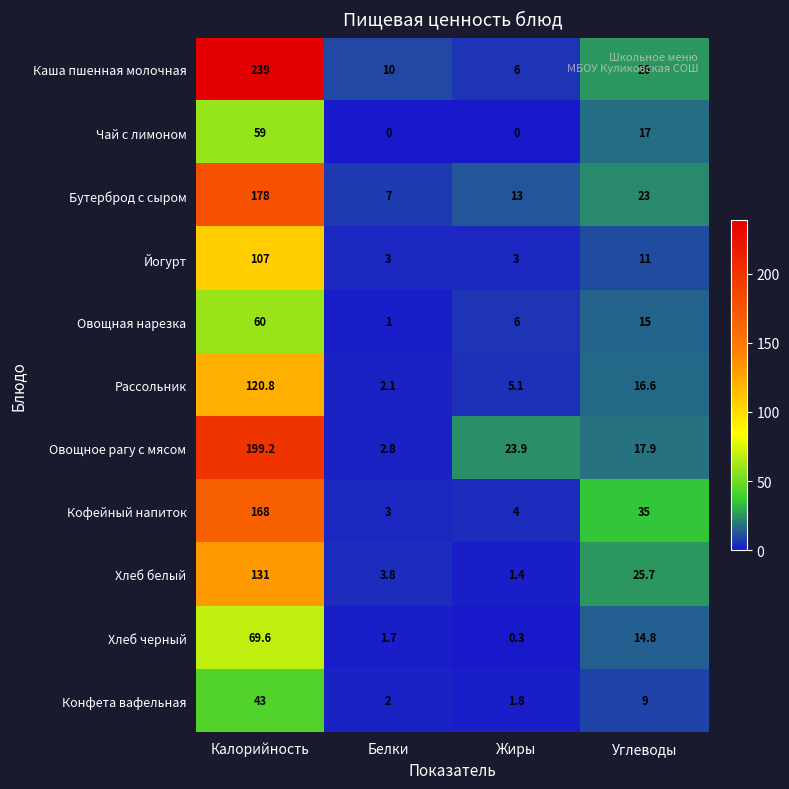

At Углеводы, list the series in order from smallest to largest.

Конфета вафельная, Йогурт, Хлеб черный, Овощная нарезка, Рассольник, Чай с лимоном, Овощное рагу с мясом, Бутерброд с сыром, Хлеб белый, Каша пшенная молочная, Кофейный напиток